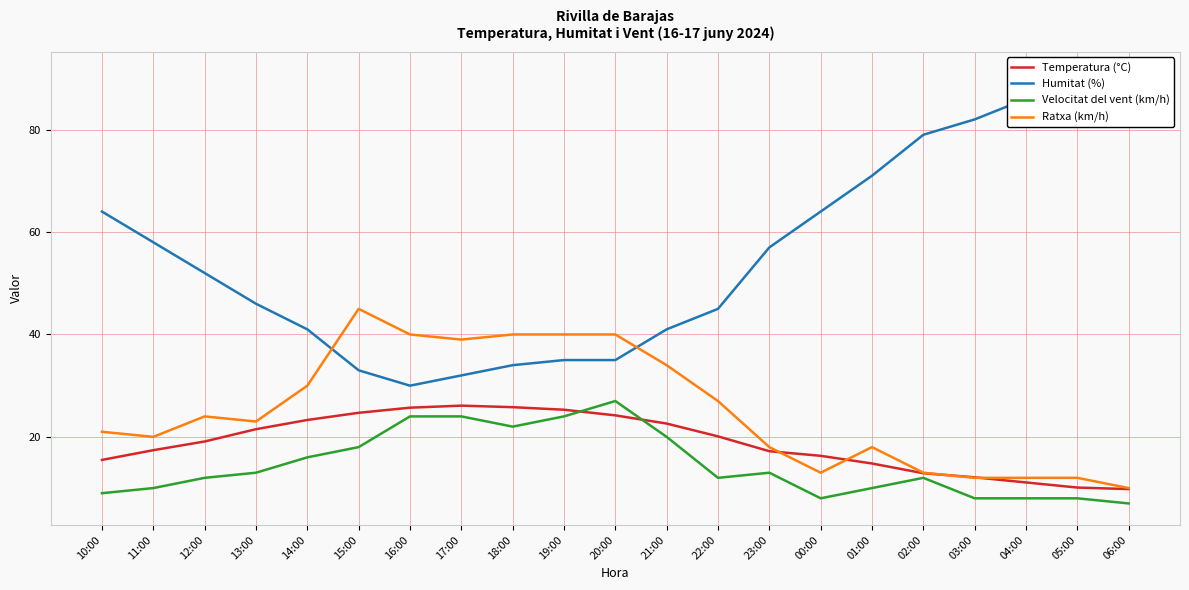

What is the value of the Velocitat del vent (km/h) point at the 1st from the left?

9.0